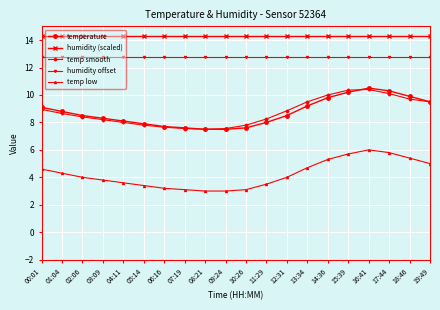

Does the chart have visible grid lines?

Yes